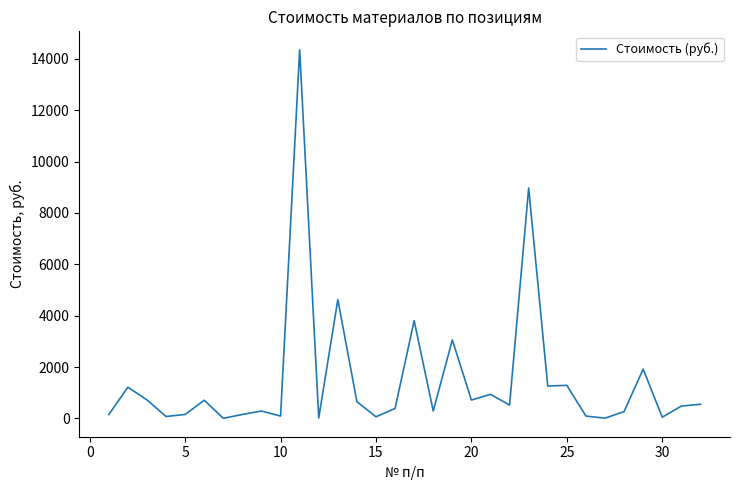

What is the greatest value displayed?

14353